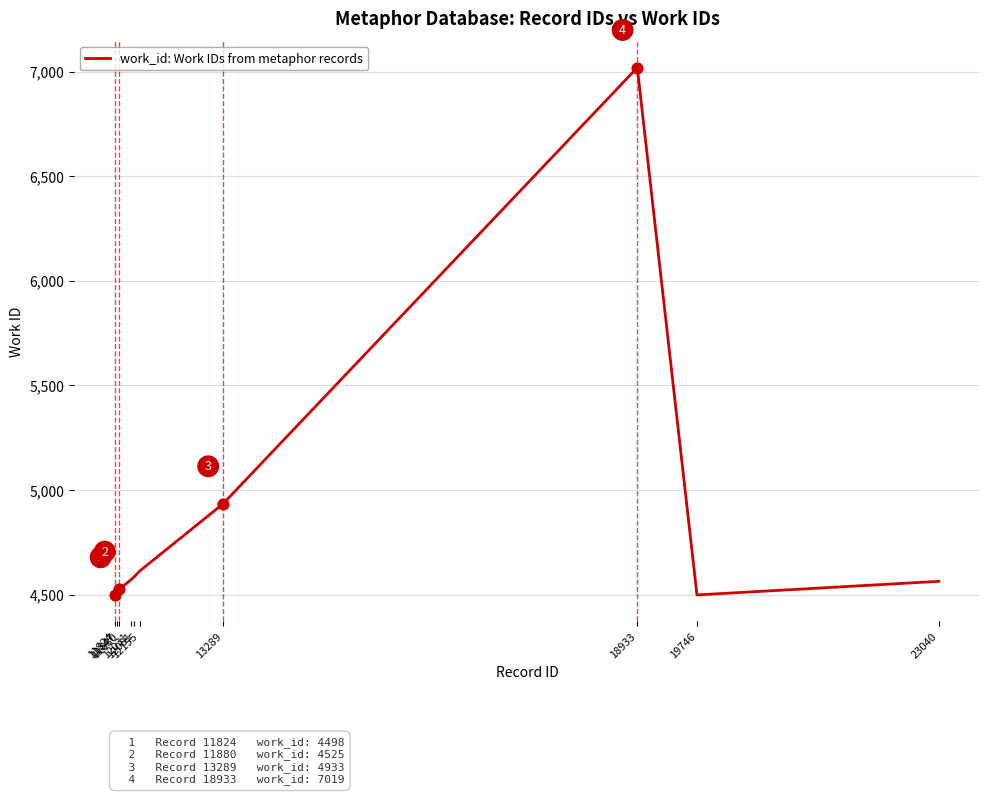

What is the ratio of the value at 19746 to the value at 12081?

1.0